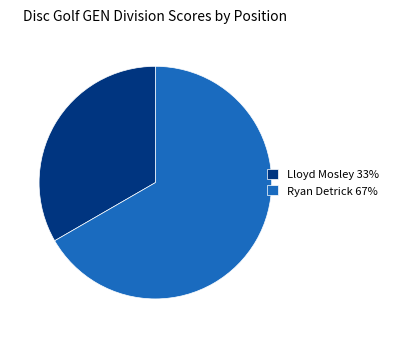

Is the sum of Lloyd Mosley and Ryan Detrick greater than half?

Yes